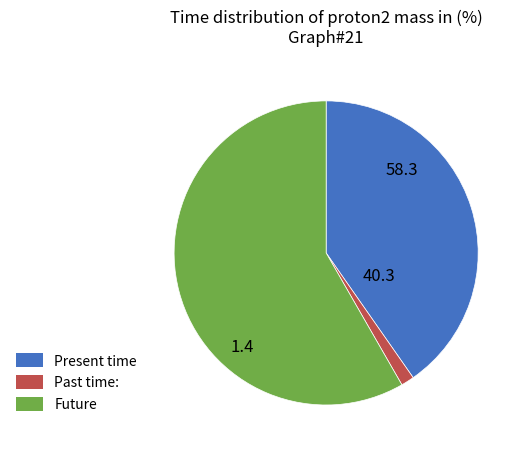

How many segments does this pie chart have?

3